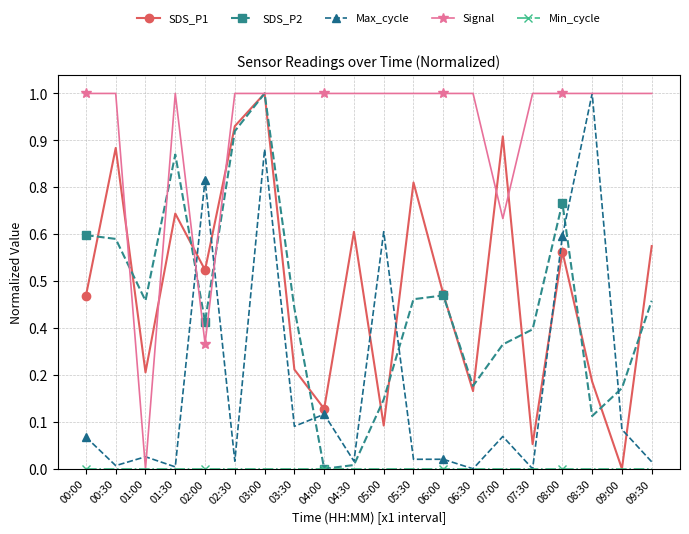

At which category does Signal reach its first local valley?

01:00